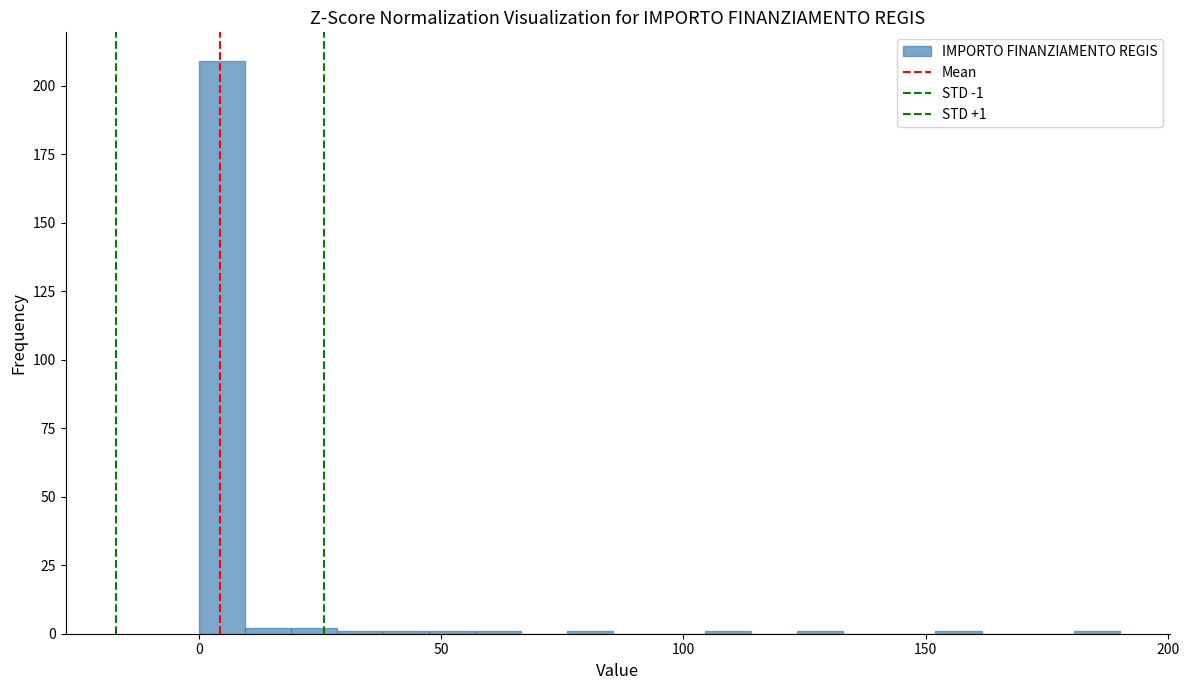

Read against the x-axis, roughly where is the centre of the tallest bar?

5